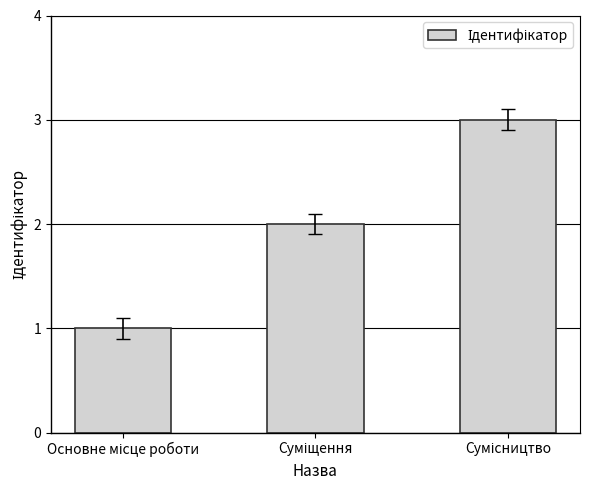

Count the number of categories in the chart.

3